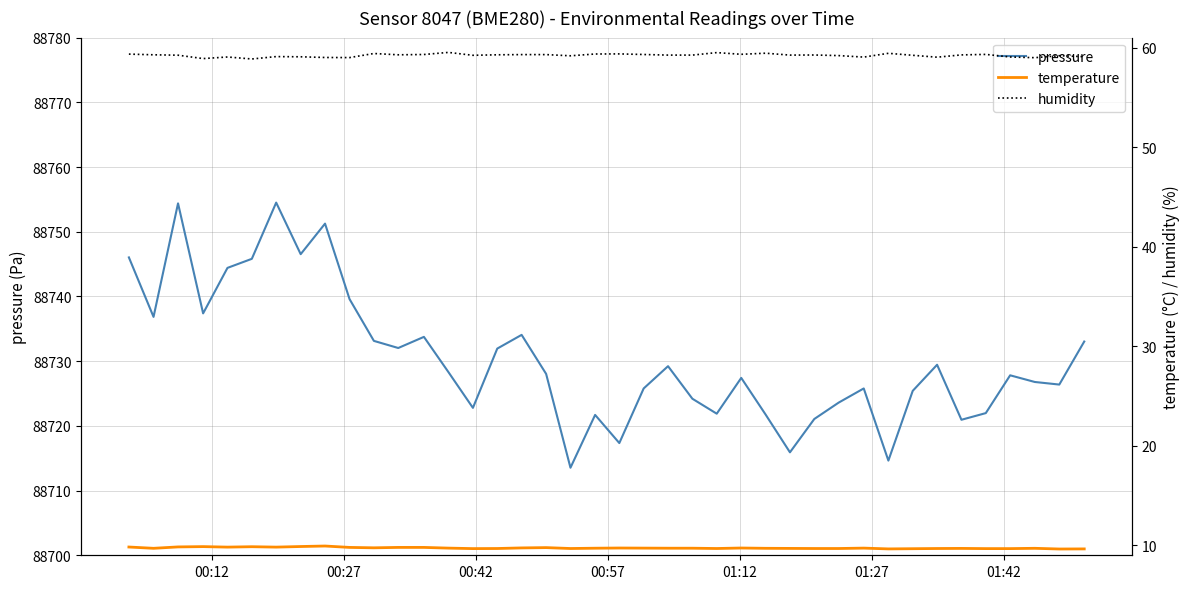

What is the sum of all humidity values?

2368.5